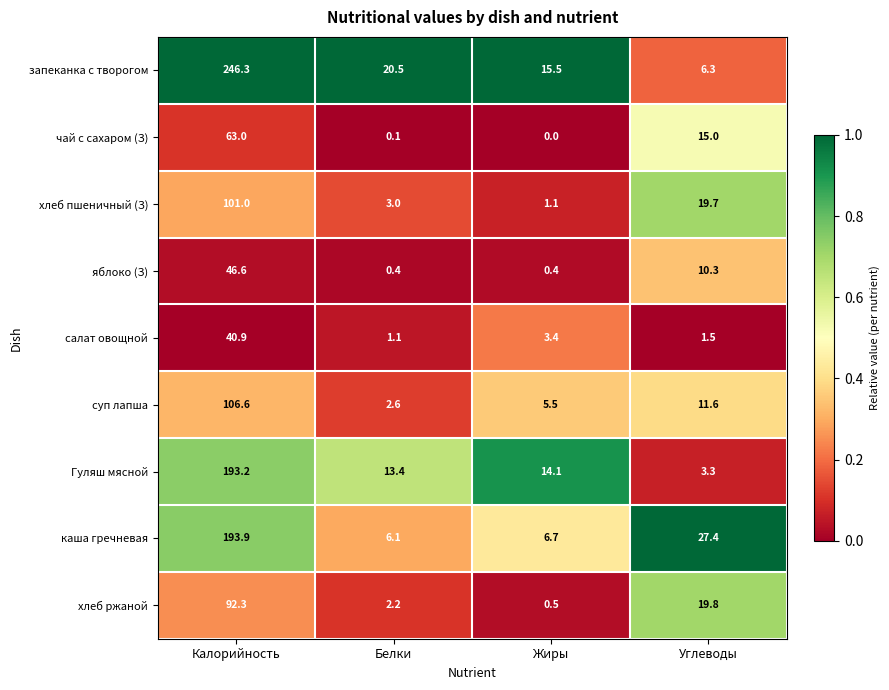

What is the difference between the запеканка с творогом values at Жиры and Калорийность?

230.8